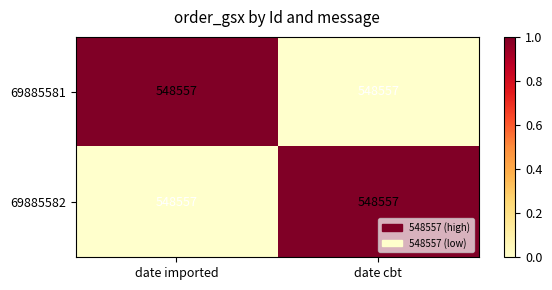

At how many categories does at least one series exceed 0?

2